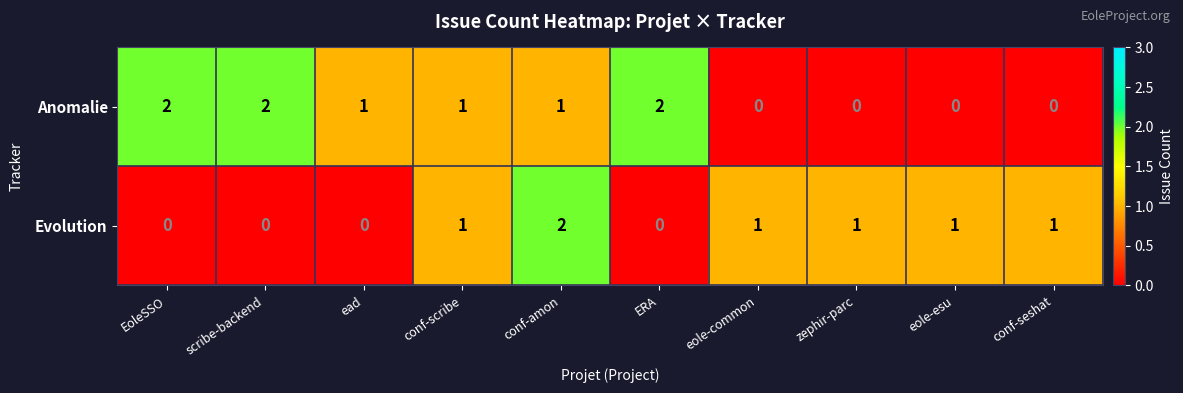

Reading left to right, extract all data points from this chart.

Anomalie: EoleSSO=2	scribe-backend=2	ead=1	conf-scribe=1	conf-amon=1	ERA=2	eole-common=0	zephir-parc=0	eole-esu=0	conf-seshat=0
Evolution: EoleSSO=0	scribe-backend=0	ead=0	conf-scribe=1	conf-amon=2	ERA=0	eole-common=1	zephir-parc=1	eole-esu=1	conf-seshat=1